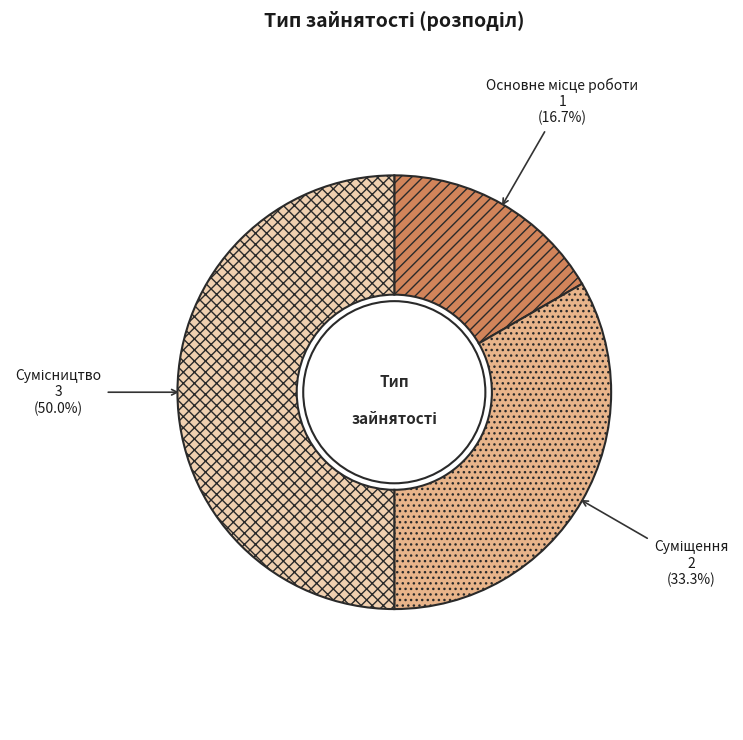

How many segments does this pie chart have?

3